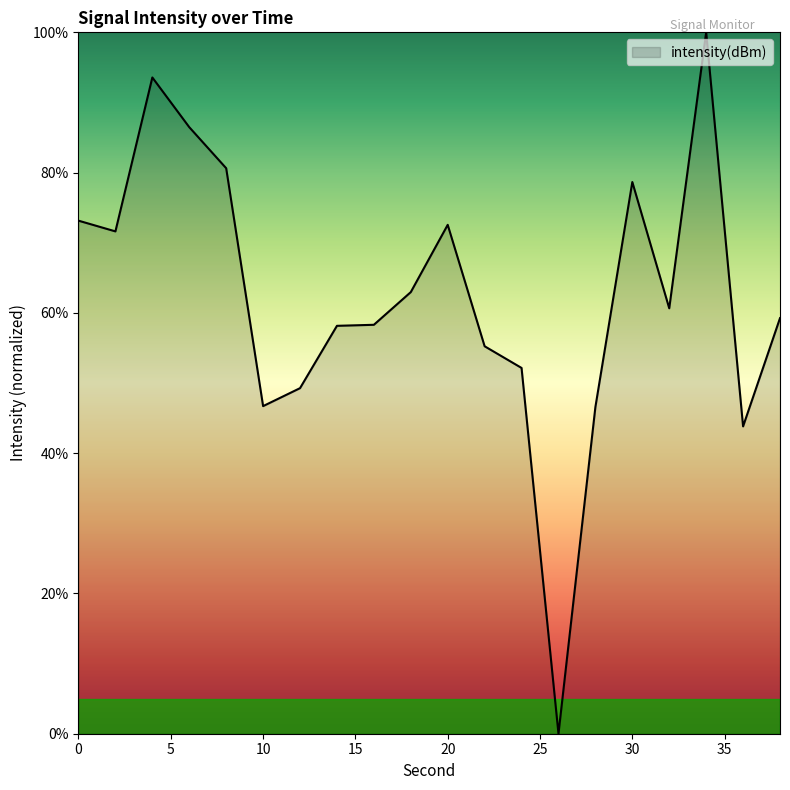

What is the difference between the maximum and minimum values?

100.0